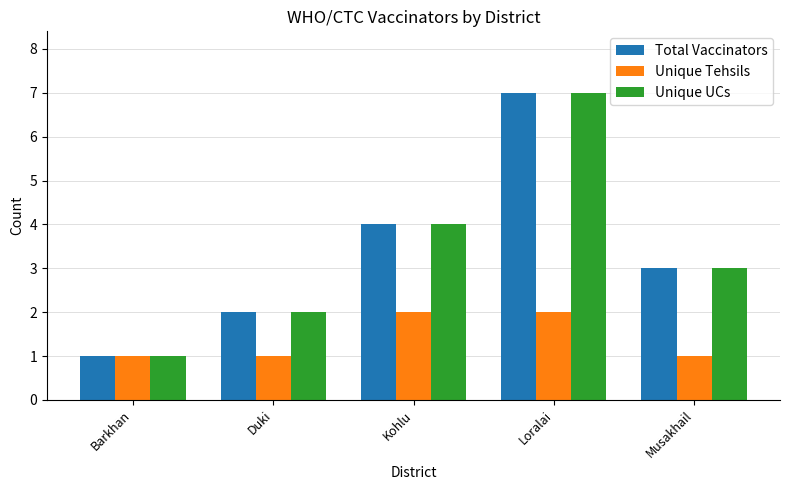

Reading right to left, extract all data points from this chart.

Total Vaccinators: 3	7	4	2	1
Unique Tehsils: 1	2	2	1	1
Unique UCs: 3	7	4	2	1